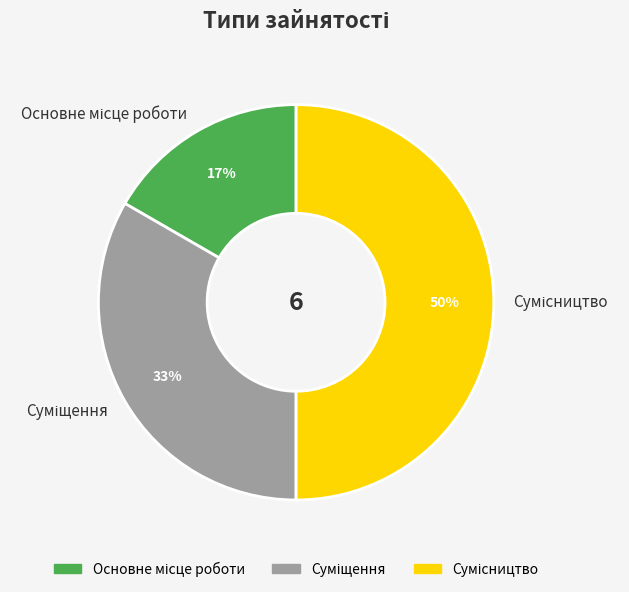

How many segments does this pie chart have?

3